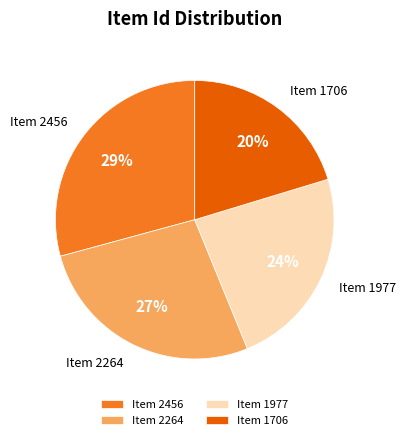

What percentage is the Item 2456 slice, to the nearest percent?

29%